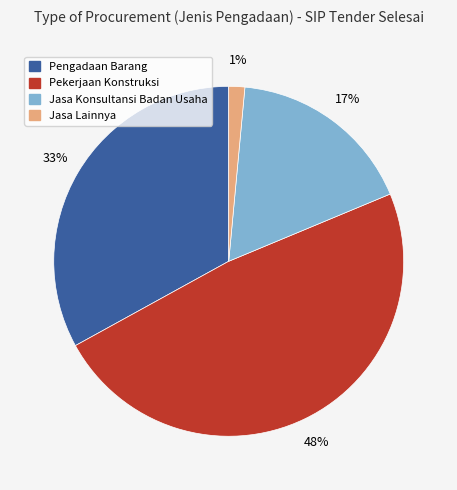

Is there a majority slice in this chart?

No